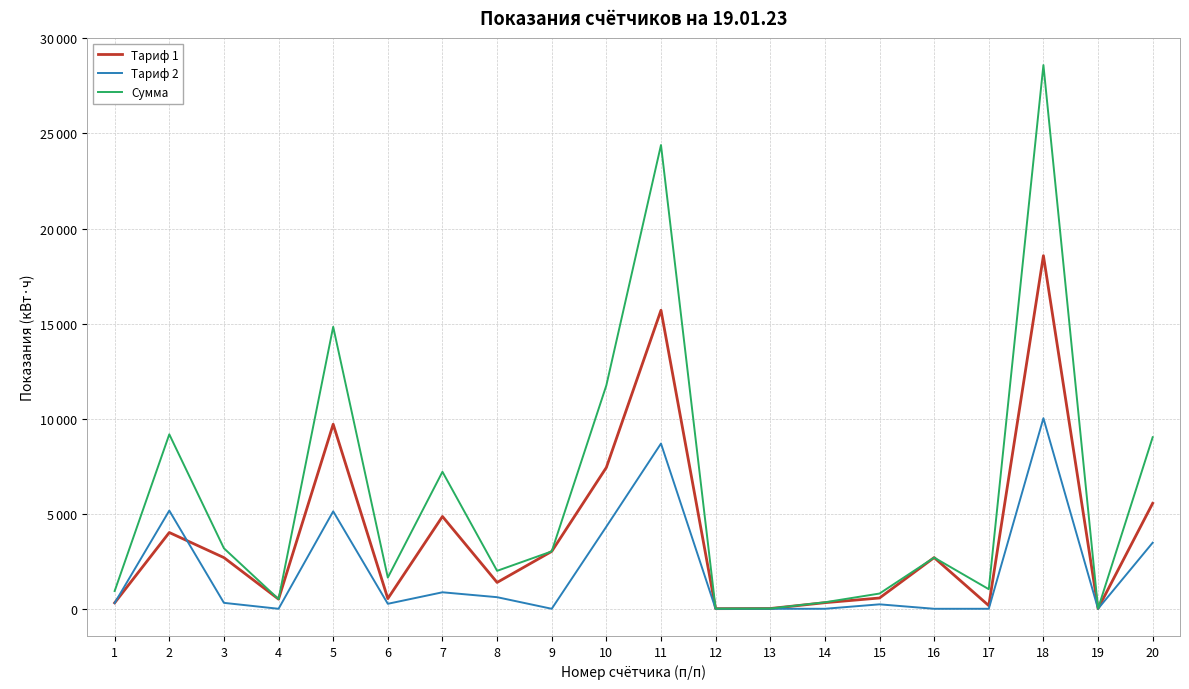

What is the sum of the Тариф 1 values at 11 and 10?

23132.0